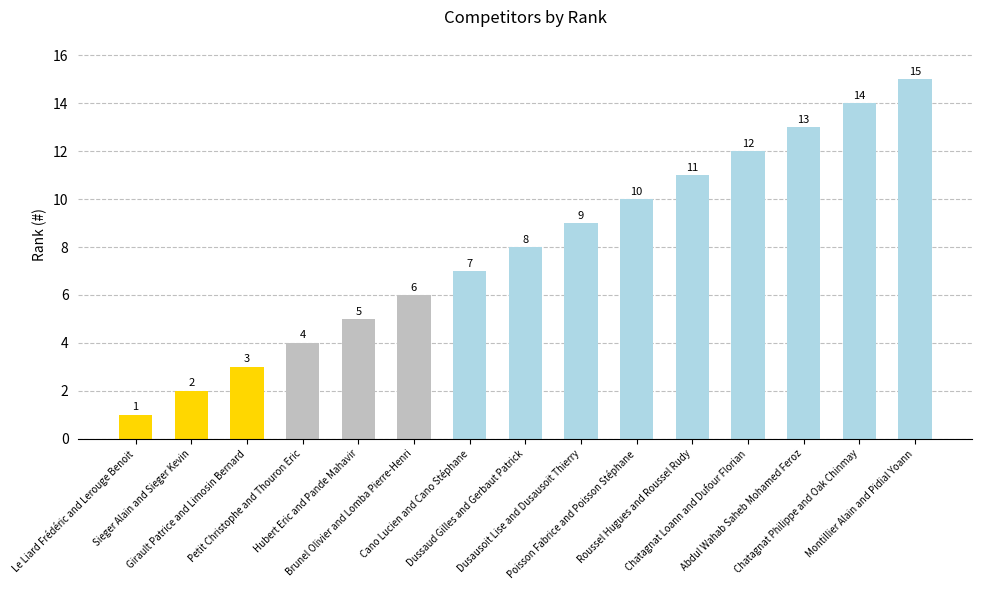

What is the sum of the values at Montillier Alain and Pidial Yoann and Dusausoit Lise and Dusausoit Thierry?

24